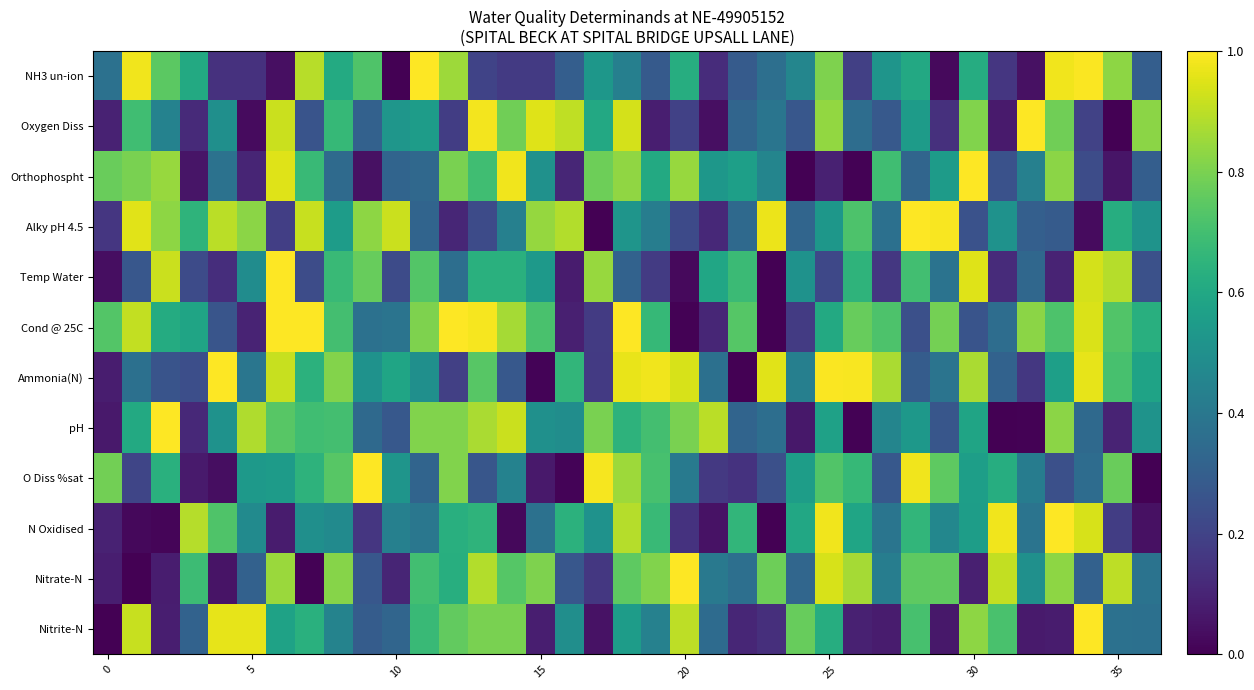

Which series has the largest total across all categories?

Cond @ 25C